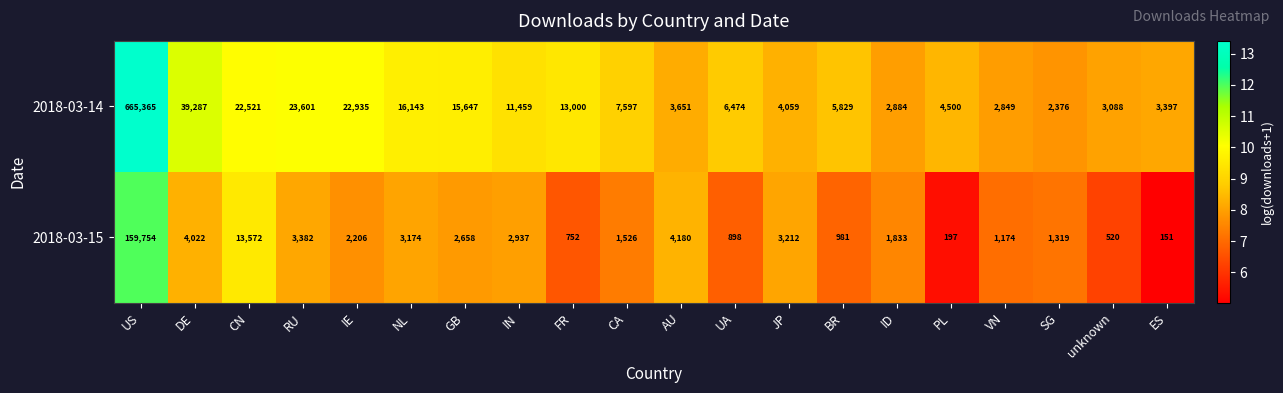

The 2018-03-15 series shows 5431 at DE. True or false?

False